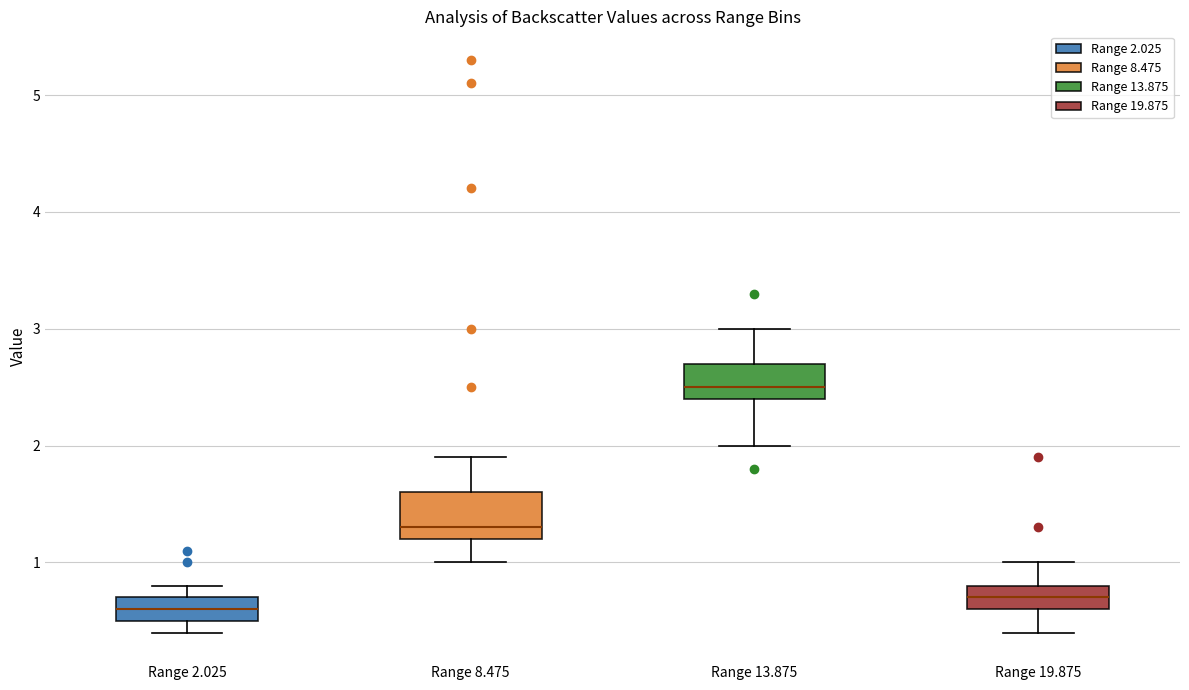

Where is the lower edge of the box for Range 2.025 on the y-axis? The values are not printed on the chart, so give them approximately, as read against the axis.

0.5